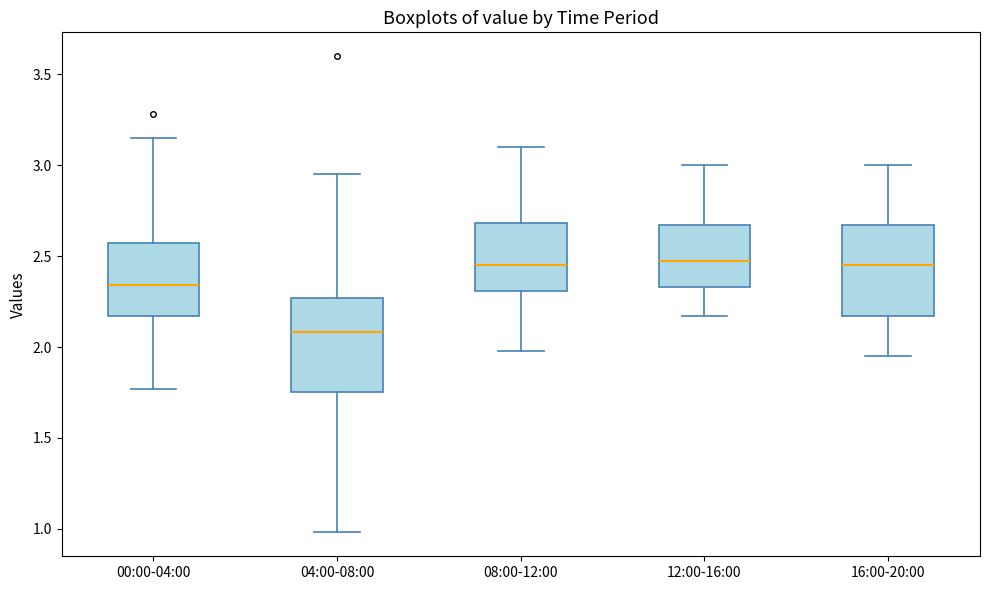

Which box has the lowest median line?

04:00-08:00